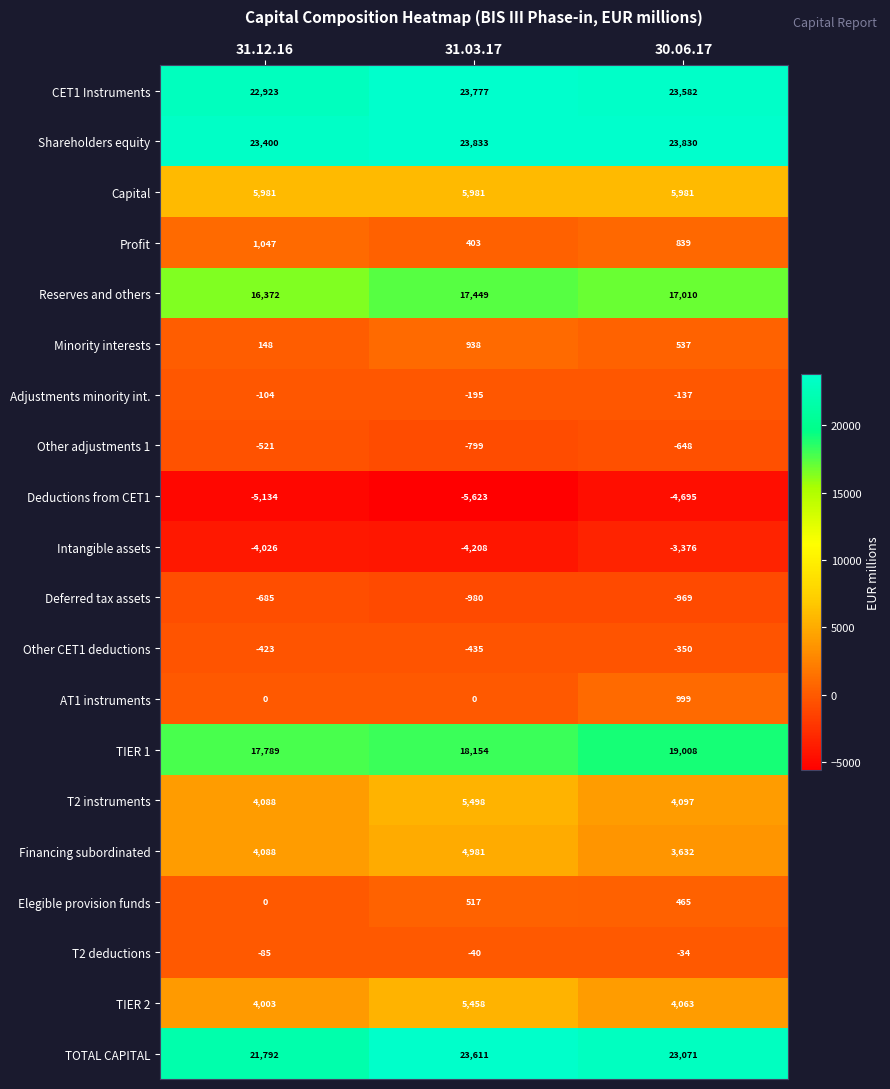

Which series has the largest total across all categories?

Shareholders equity